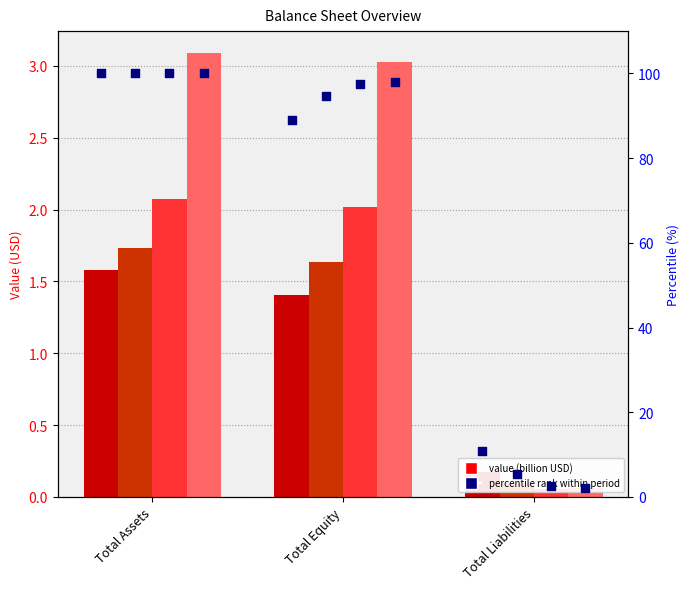

Approximately how many times larger is the value at Total Equity compared to Total Assets?

0.9